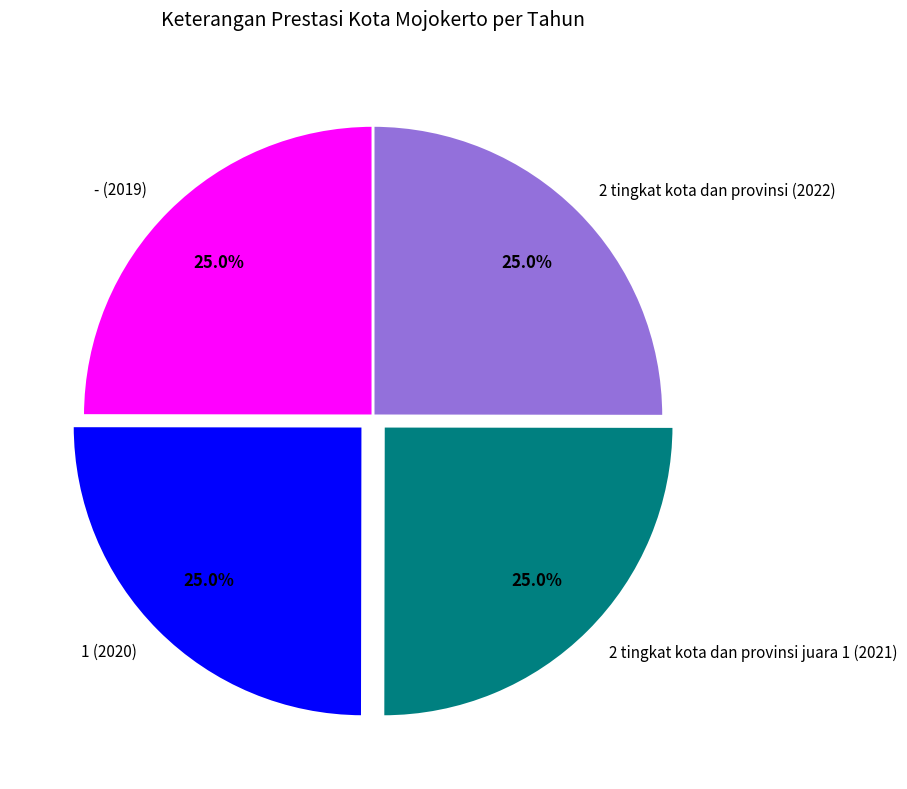

Does any single category account for the majority?

No